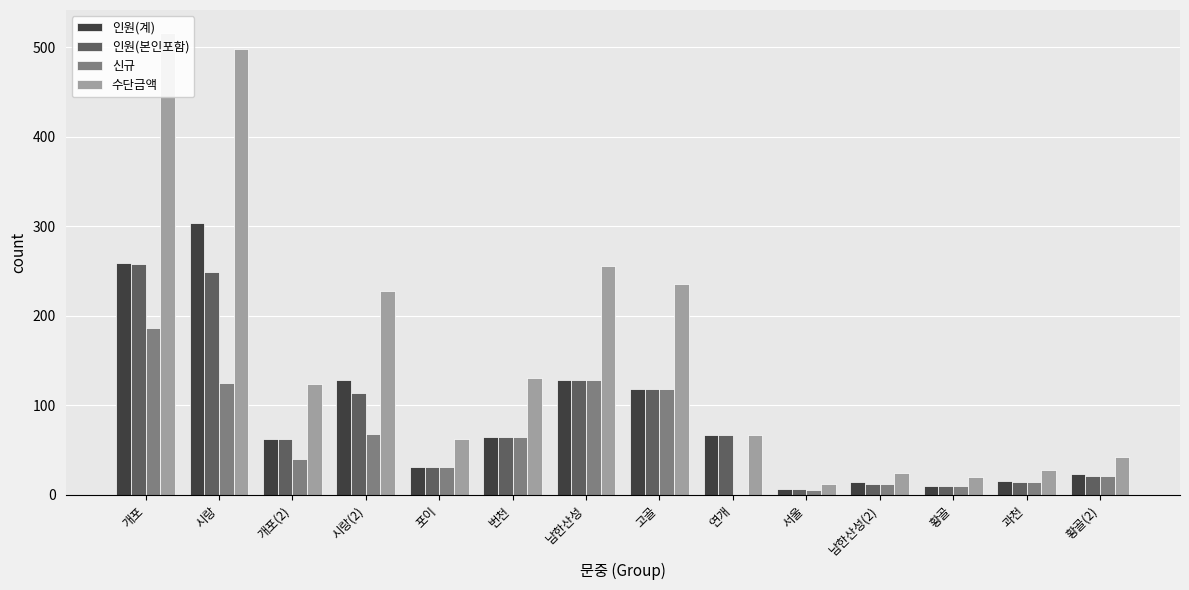

What are all the series names shown in the legend?

인원(계), 인원(본인포함), 신규, 수단금액